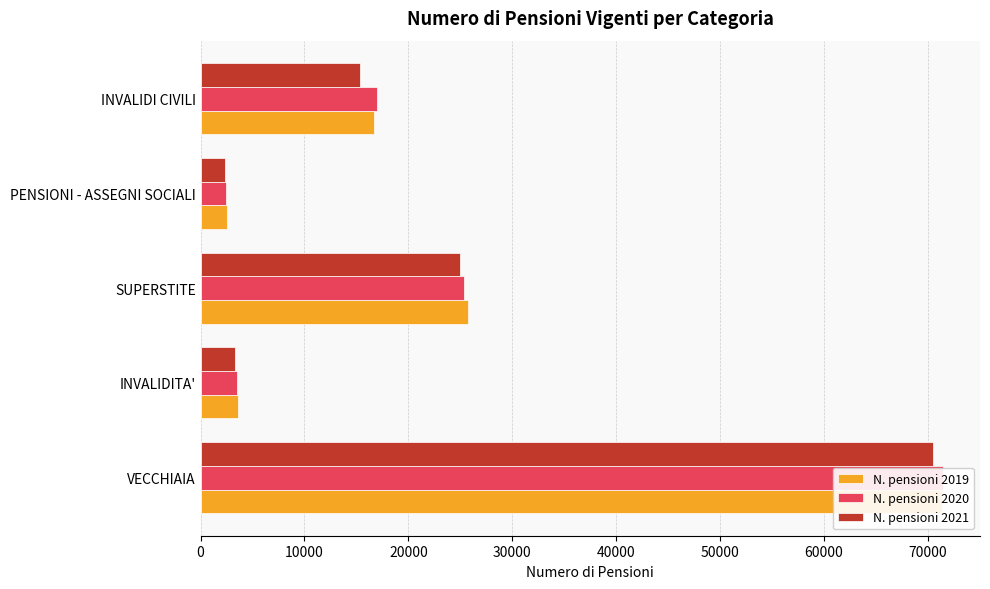

Which series has the largest total across all categories?

N. pensioni 2019